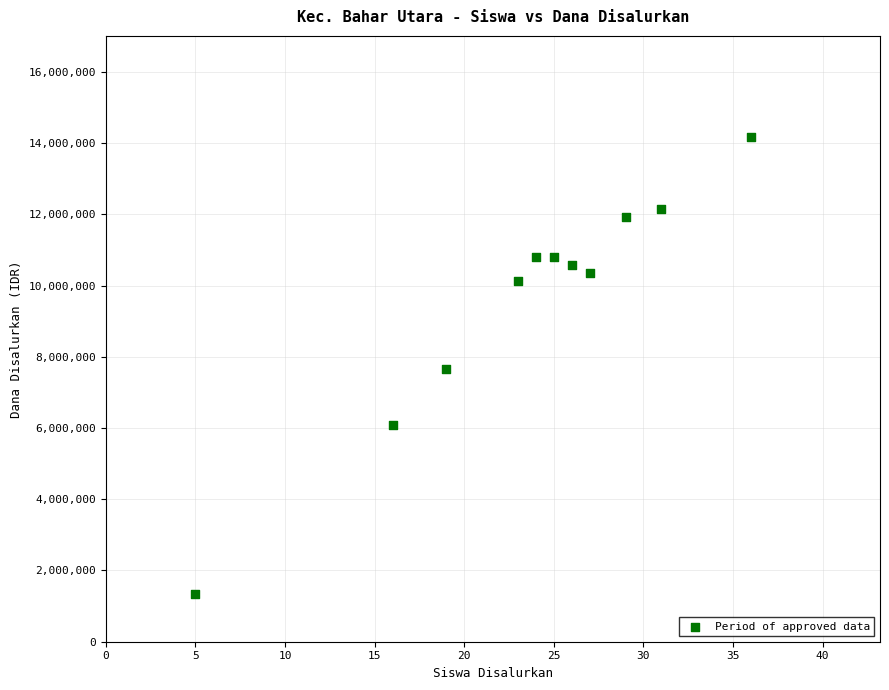

What is the average Y value?

9634091